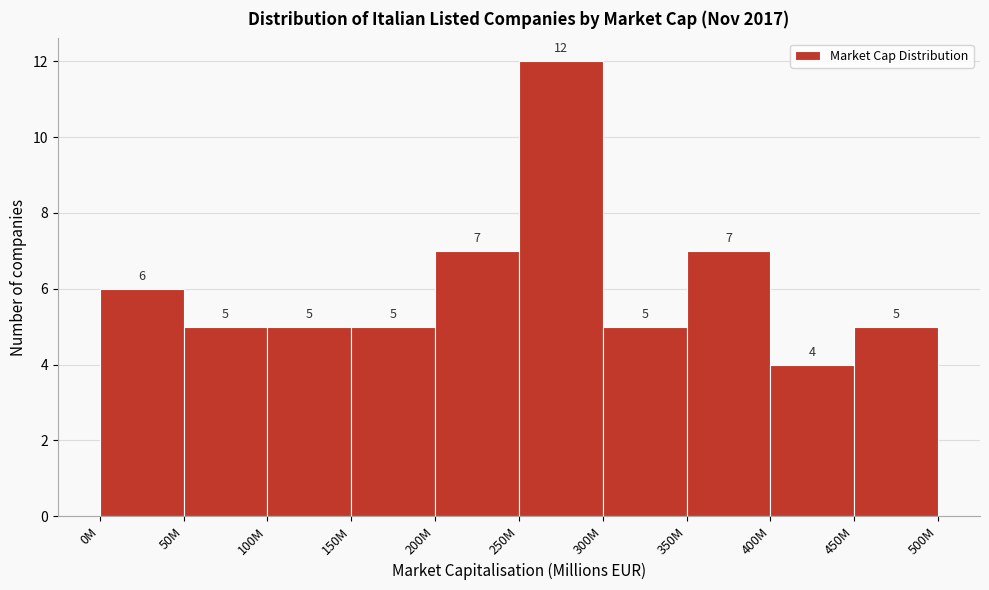

Reading left to right, transcribe all the data shown in this chart.

6	5	5	5	7	12	5	7	4	5